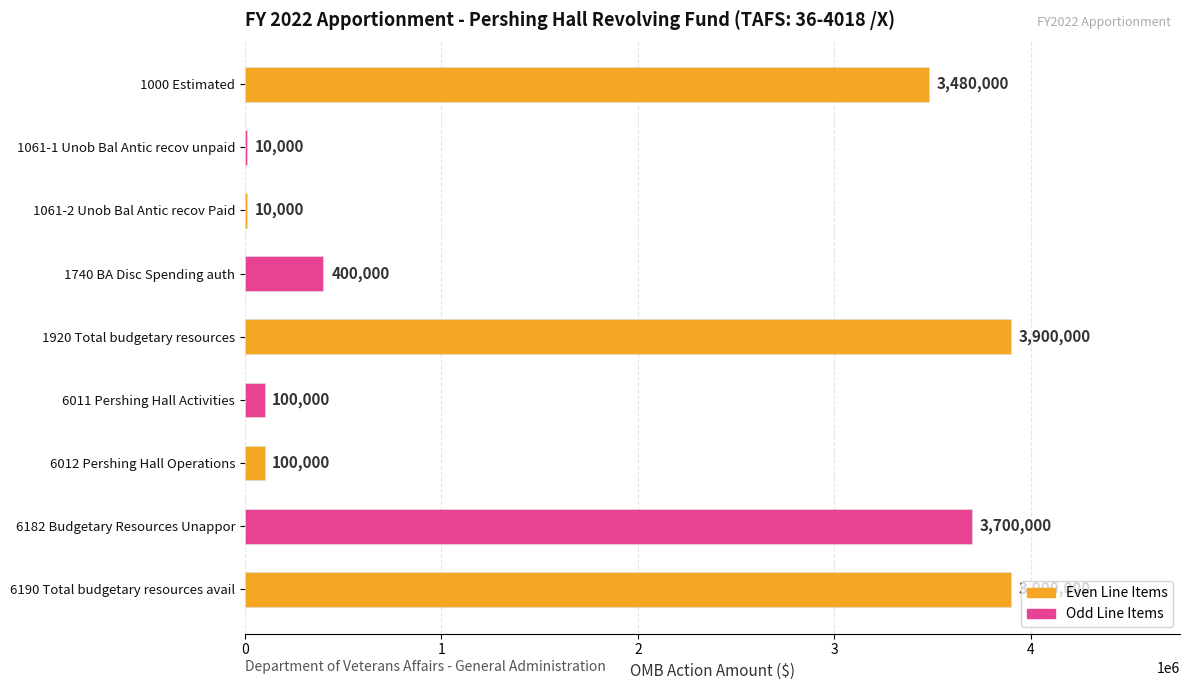

Does the chart contain stacked bars?

No